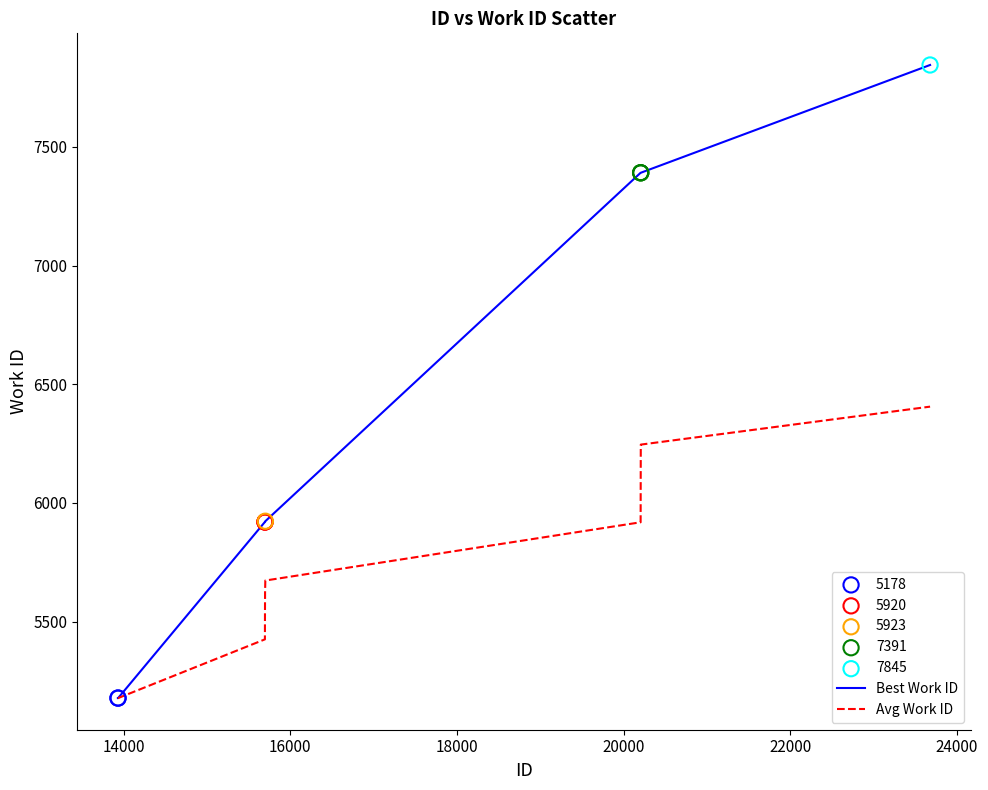

Rank the series by their maximum value, from highest to lowest.

Best Work ID, Avg Work ID